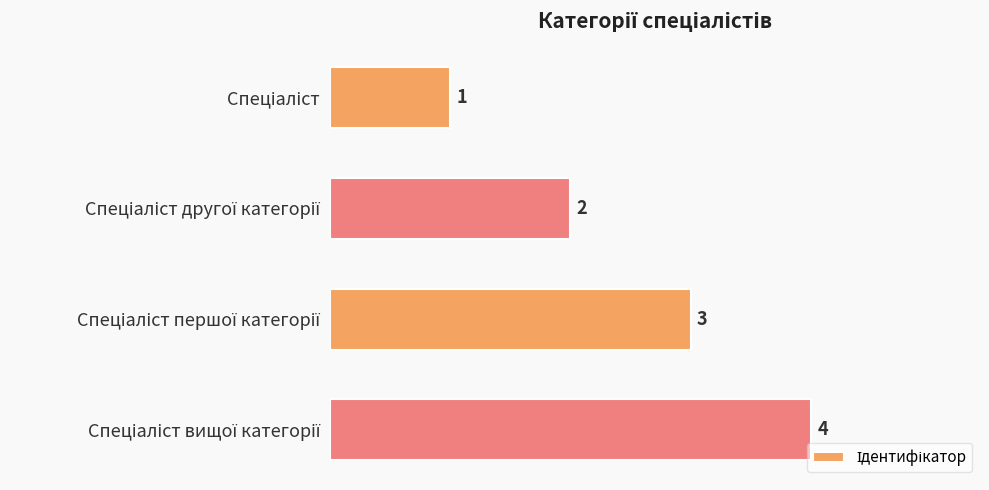

Does the chart contain stacked bars?

No